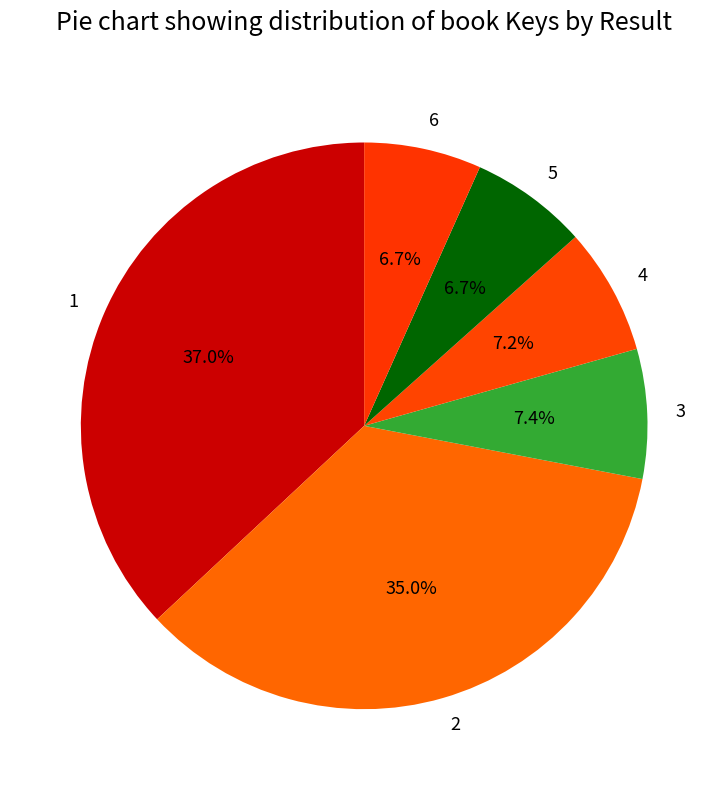

What is the largest slice in the pie chart?

1